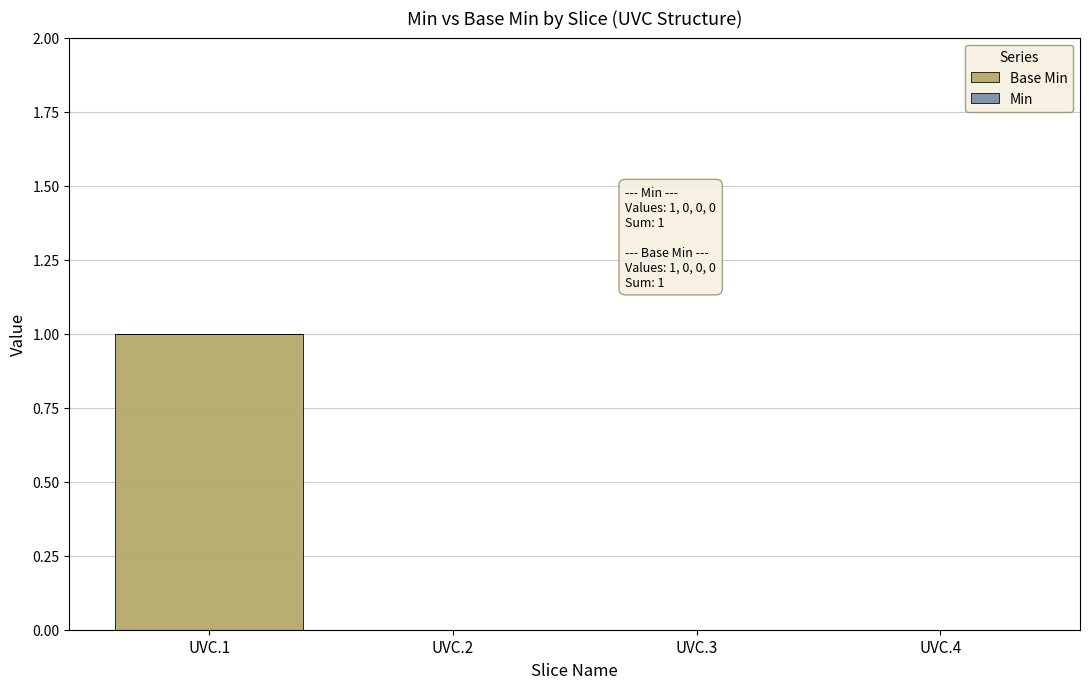

Which has a higher value, UVC.1 or UVC.3?

UVC.1